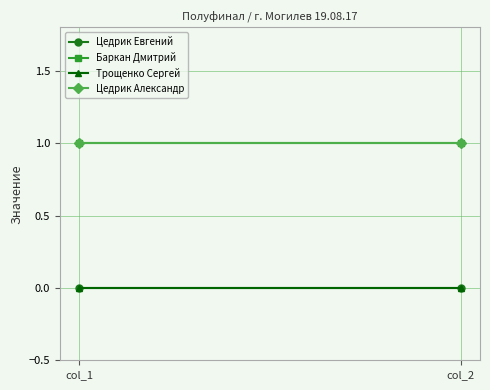

Which label corresponds to the smallest value in the chart?

col_1